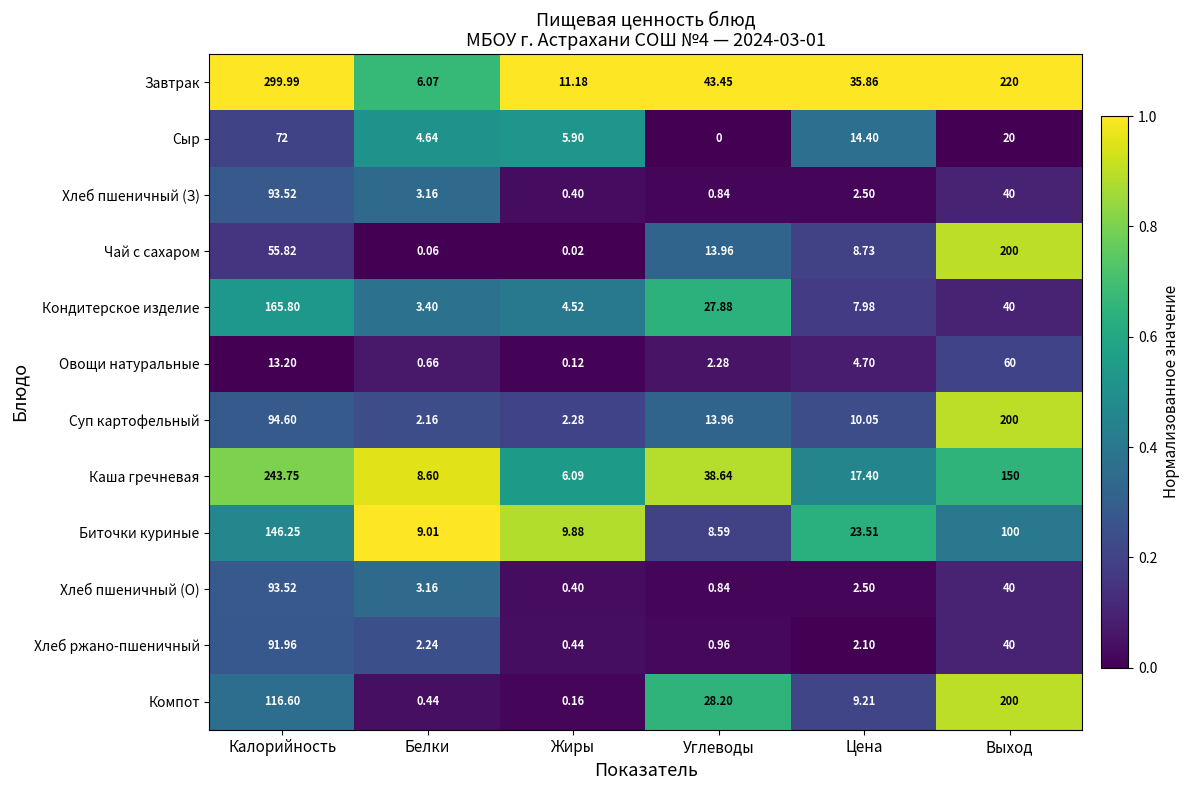

Which series has the largest total across all categories?

Завтрак